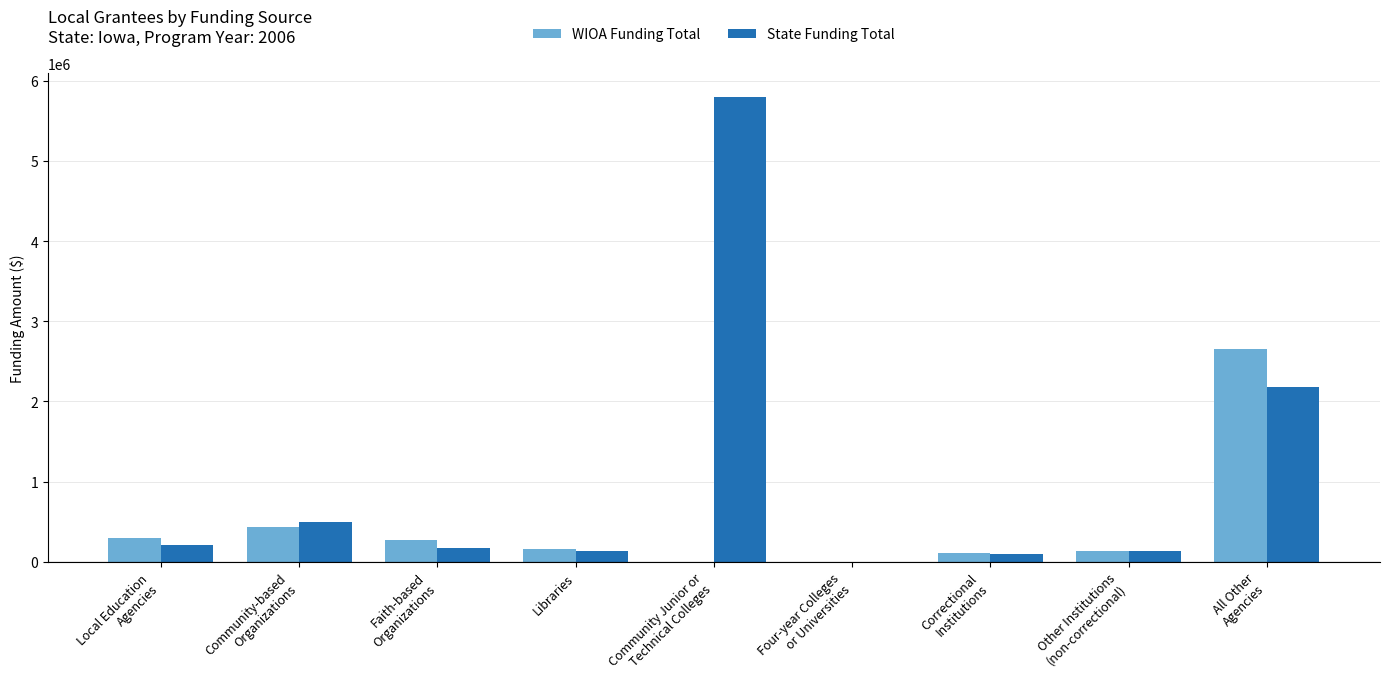

How many groups of bars are there?

9